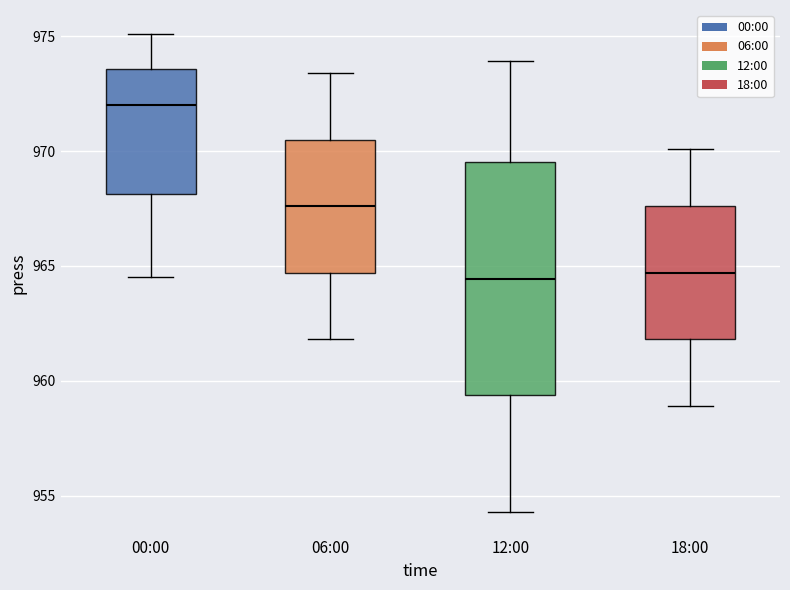

Reading left to right, transcribe this box plot: for each box, give where its median line is, the range the box spans, and where its two whiskers end, as read against the y-axis. The values are not printed on the chart, so give them approximately, as read against the axis.

00:00: median 972.0, box 968.0 to 973.5, whiskers 964.5 to 975.0
06:00: median 967.5, box 964.5 to 970.5, whiskers 962.0 to 973.5
12:00: median 964.5, box 959.5 to 969.5, whiskers 954.5 to 974.0
18:00: median 964.5, box 962.0 to 967.5, whiskers 959.0 to 970.0